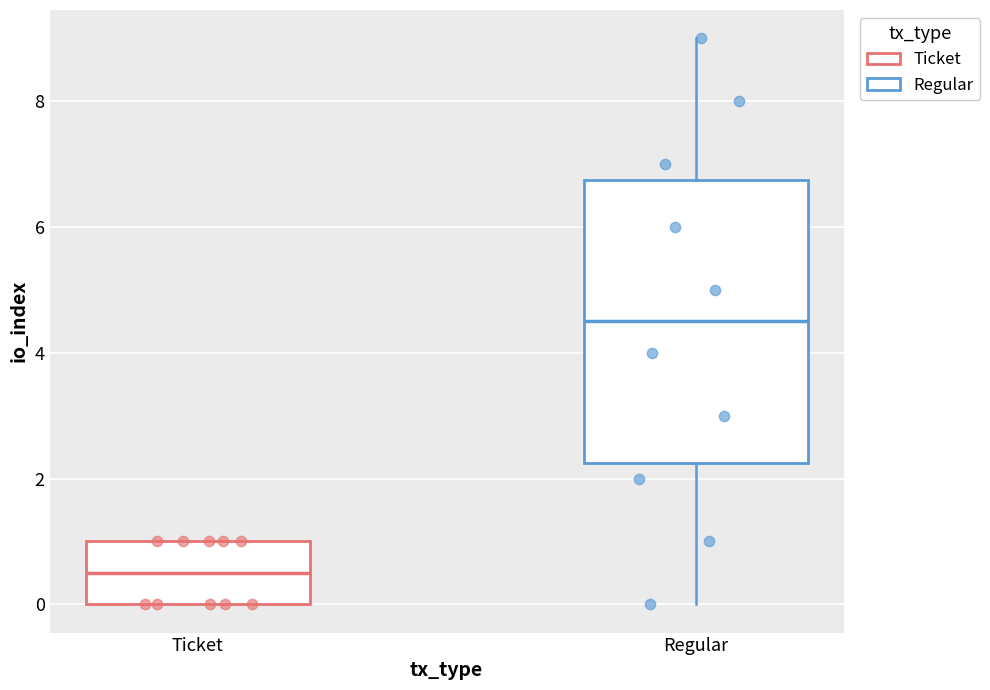

Where does the upper whisker of the box for Regular end on the y-axis? The values are not printed on the chart, so give them approximately, as read against the axis.

9.0